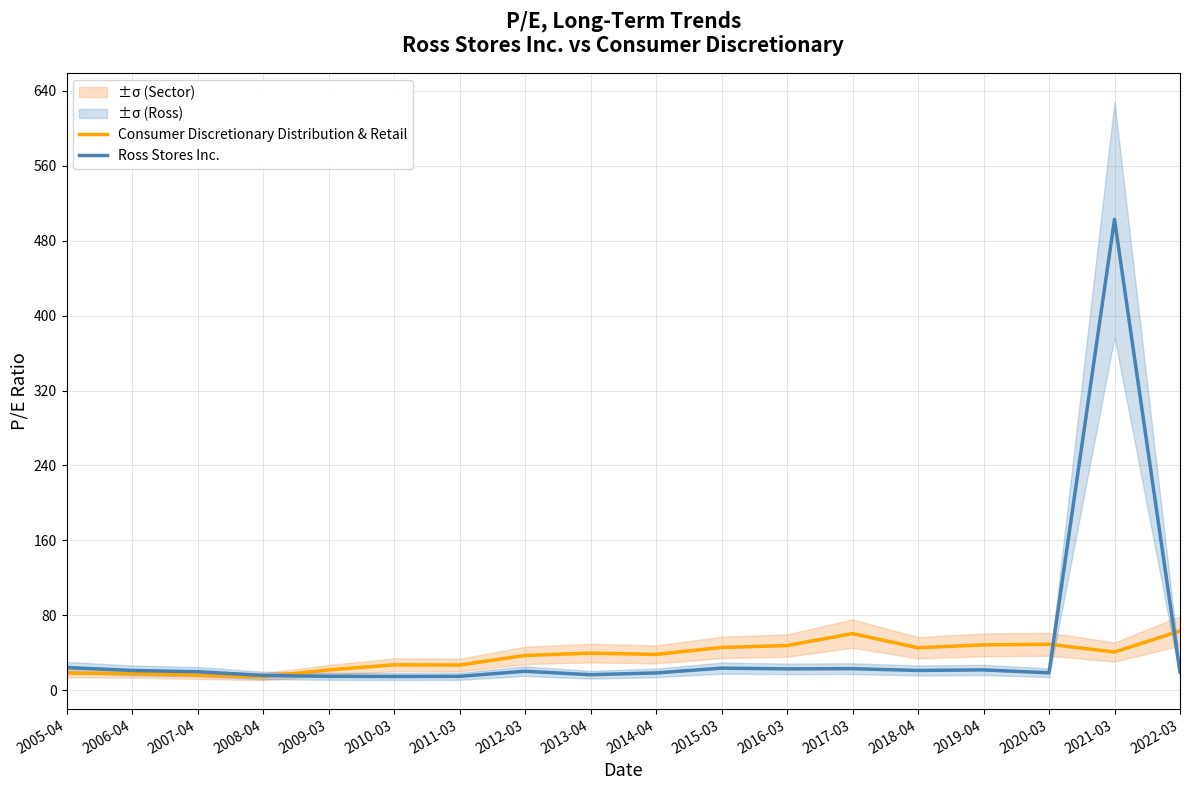

At how many categories does at least one series exceed 176?

1